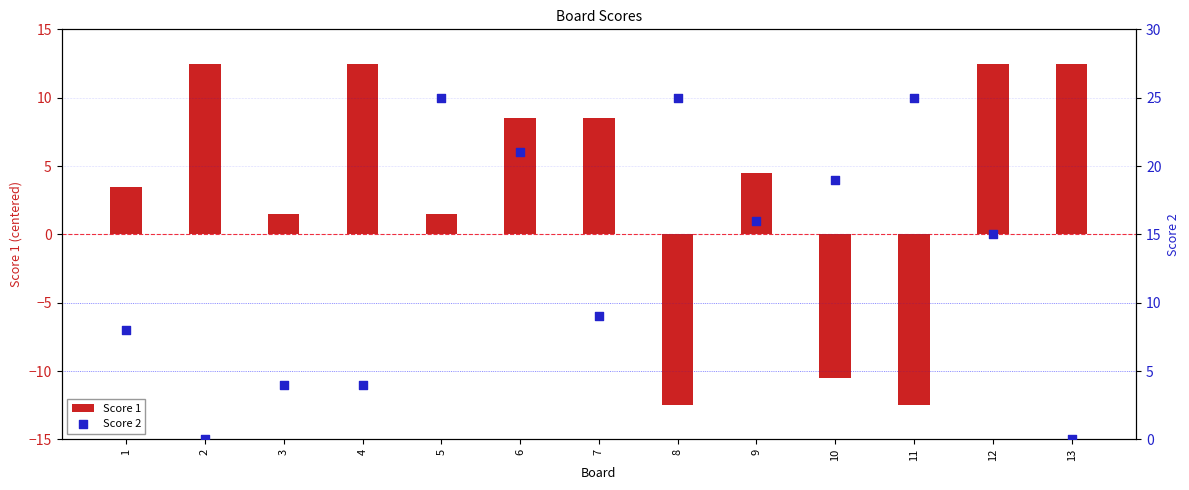

Which series has the widest spread of Y values?

Score 1